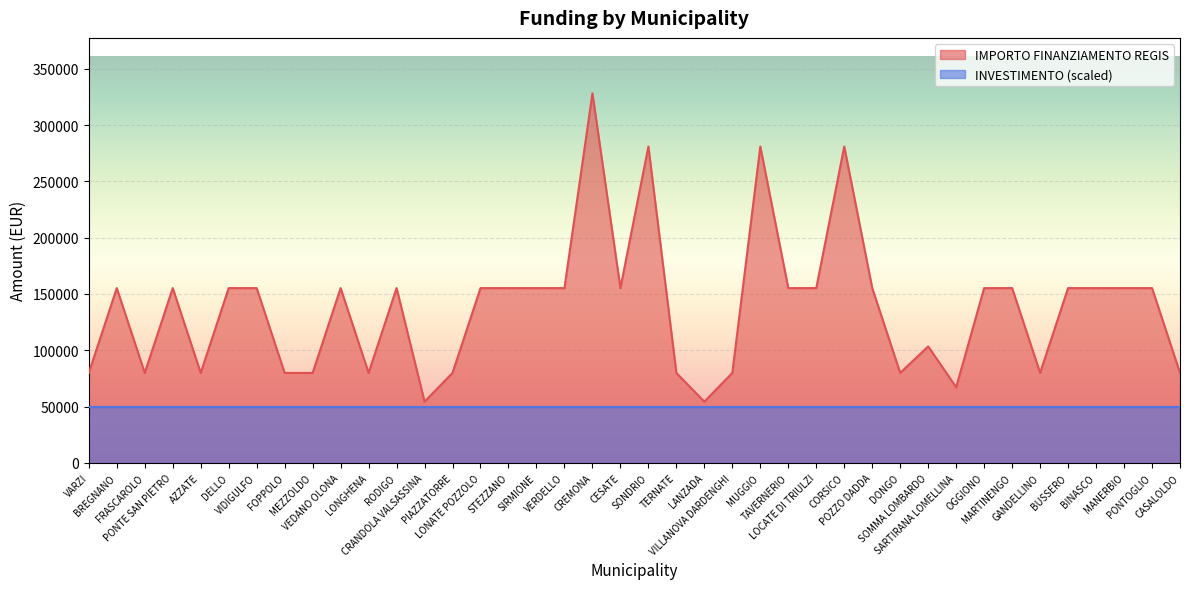

Reading left to right, what are all the values shown in this chart?

VARZI=79922	BREGNANO=155234	FRASCAROLO=79922	PONTE SAN PIETRO=155234	AZZATE=79922	DELLO=155234	VIDIGULFO=155234	FOPPOLO=79922	MEZZOLDO=79922	VEDANO OLONA=155234	LONGHENA=79922	RODIGO=155234	CRANDOLA VALSASSINA=54412	PIAZZATORRE=79922	LONATE POZZOLO=155234	STEZZANO=155234	SIRMIONE=155234	VERDELLO=155234	CREMONA=328160	CESATE=155234	SONDRIO=280932	TERNATE=79922	LANZADA=54412	VILLANOVA DARDENGHI=79922	MUGGIO=280932	TAVERNERIO=155234	LOCATE DI TRIULZI=155234	CORSICO=280932	POZZO DADDA=155234	DONGO=79922	SOMMA LOMBARDO=103444	SARTIRANA LOMELLINA=67167	OGGIONO=155234	MARTINENGO=155234	GANDELLINO=79922	BUSSERO=155234	BINASCO=155234	MANERBIO=155234	PONTOGLIO=155234	CASALOLDO=79922